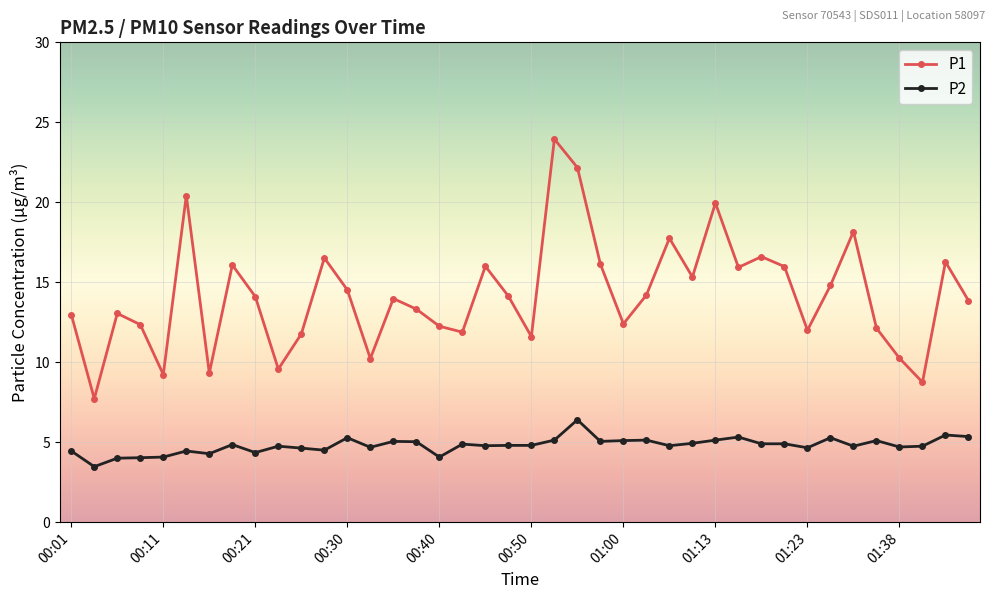

What is the average value of the P2 series?

4.8